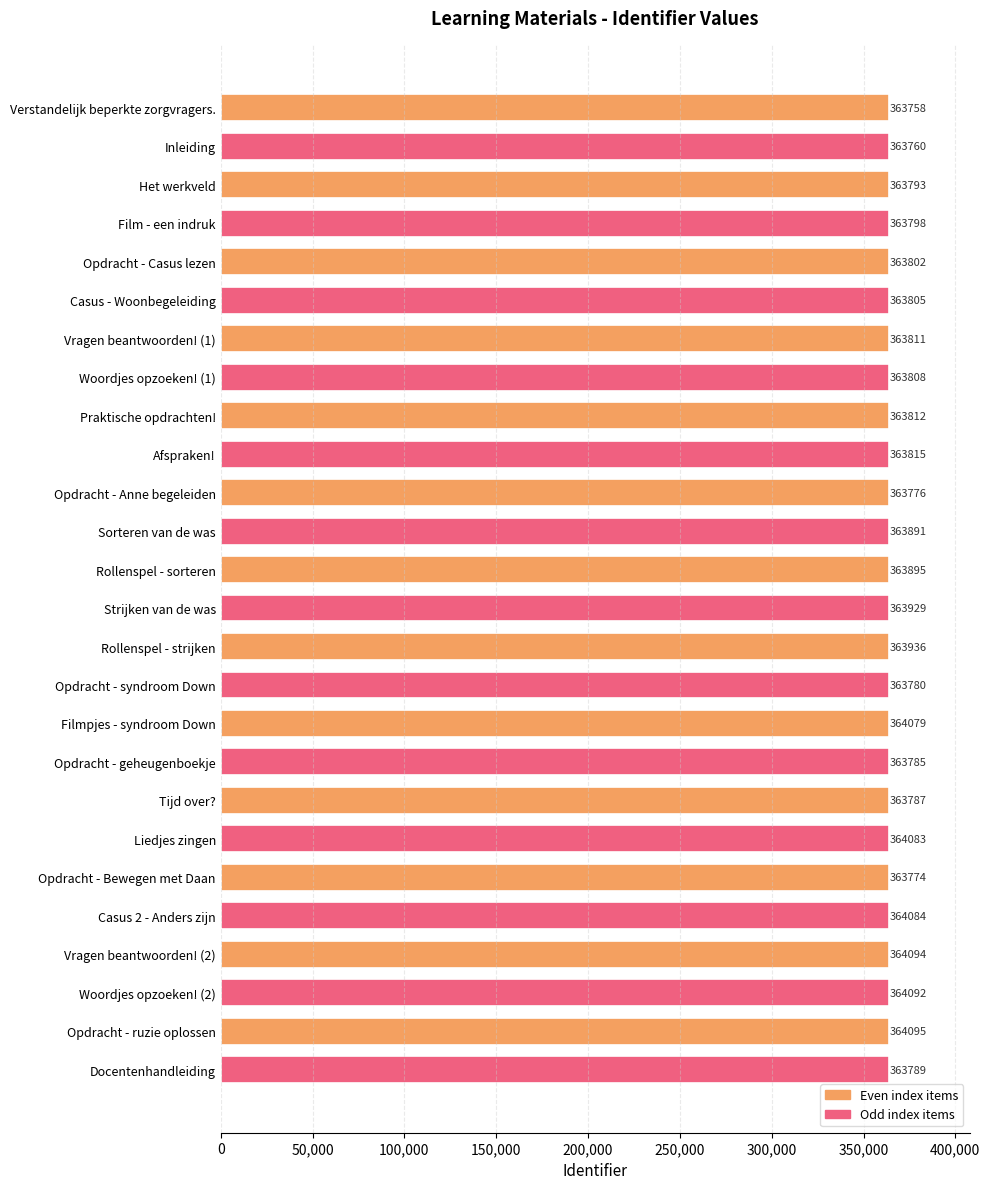

What position from the bottom is Praktische opdrachten!?

18